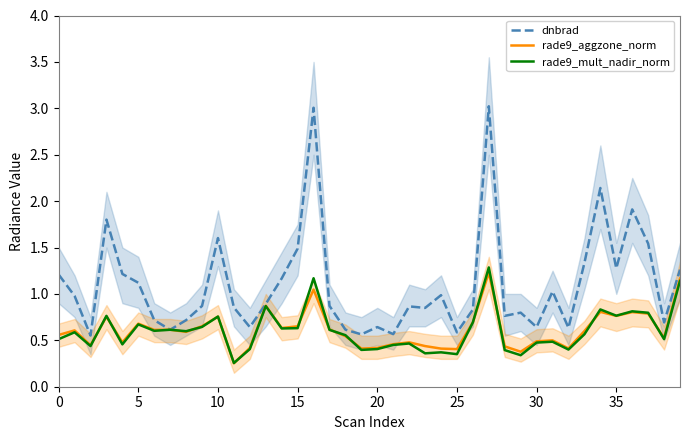

What is the greatest value displayed?

3.0